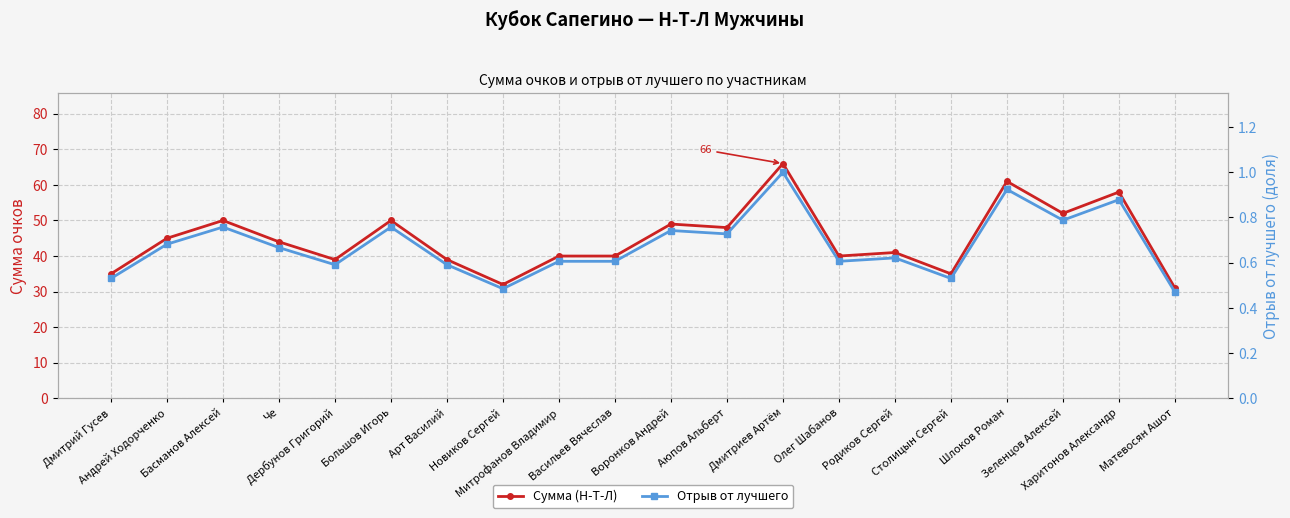

Rank the categories by Сумма (Н-Т-Л) value from highest to lowest.

Дмитриев Артём, Шлоков Роман, Харитонов Александр, Зеленцов Алексей, Басманов Алексей, Большов Игорь, Воронков Андрей, Аюпов Альберт, Андрей Ходорченко, Че, Родиков Сергей, Митрофанов Владимир, Васильев Вячеслав, Олег Шабанов, Дербунов Григорий, Арт Василий, Дмитрий Гусев, Столицын Сергей, Новиков Сергей, Матевосян Ашот